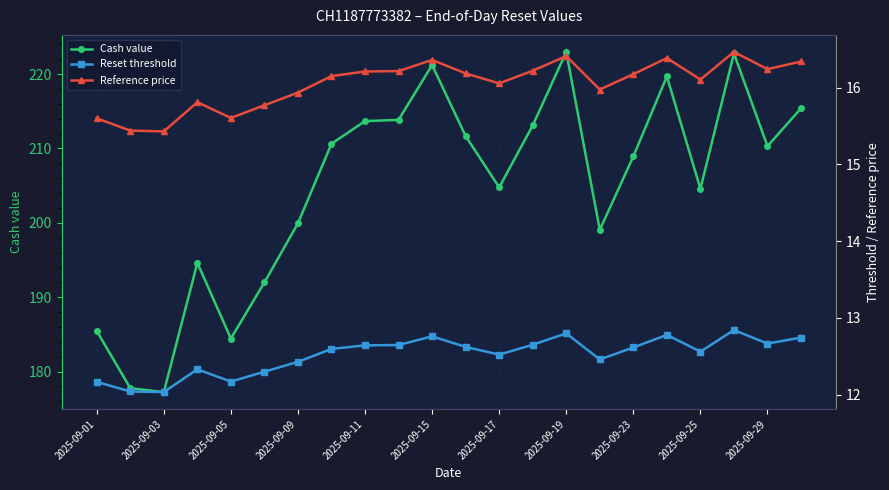

Is it true that Cash value equals 208.9 at 2025-09-23?

True